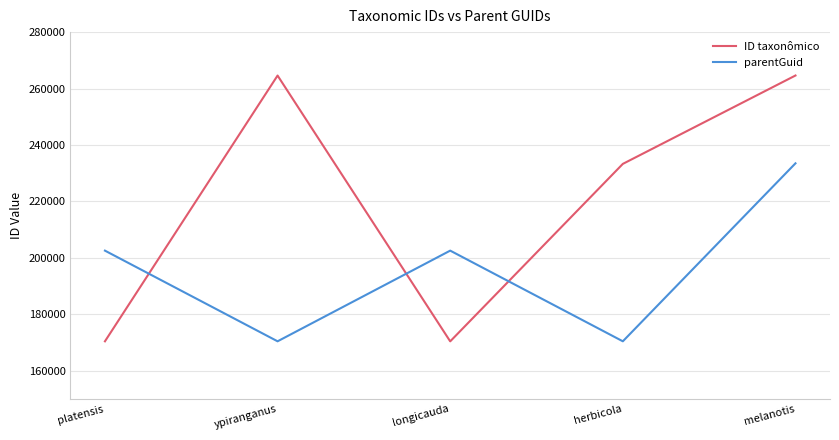

True or false: parentGuid has a value of 61477 at ypiranganus.

False